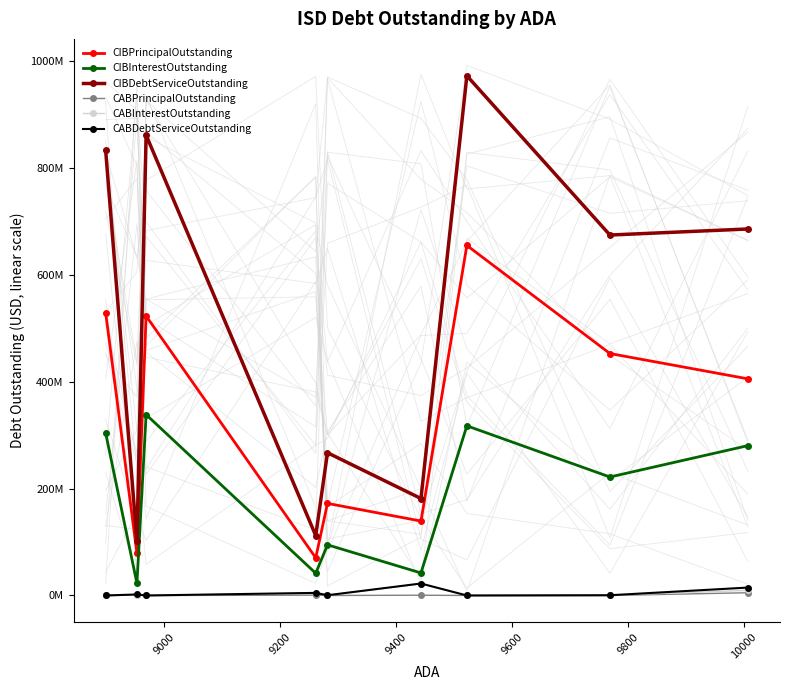

Reading left to right, transcribe all the data shown in this chart.

CIBPrincipalOutstanding: 529379000.0	79450000.0	523210000.0	70510000.0	172380000.0	139340000.0	655350000.0	452975000.0	405595000.0
CIBInterestOutstanding: 304269144.1	22748148.7	338607451.2	41599328.6	94859990.8	42192012.3	317628821.9	221827203.0	280536487.5
CIBDebtServiceOutstanding: 833648144.1	102198148.7	861817451.2	112109328.6	267239990.8	181532012.3	972978821.9	674802203.0	686131487.5
CABPrincipalOutstanding: 0.0	775000.0	0.0	620000.0	28478.7	530634.7	0.0	4996.1	5157772.2
CABInterestOutstanding: 0.0	1165000.0	0.0	4260000.0	461521.3	21899365.3	0.0	465003.9	9662227.8
CABDebtServiceOutstanding: 0.0	1940000.0	0.0	4880000.0	490000.0	22430000.0	0.0	470000.0	14820000.0